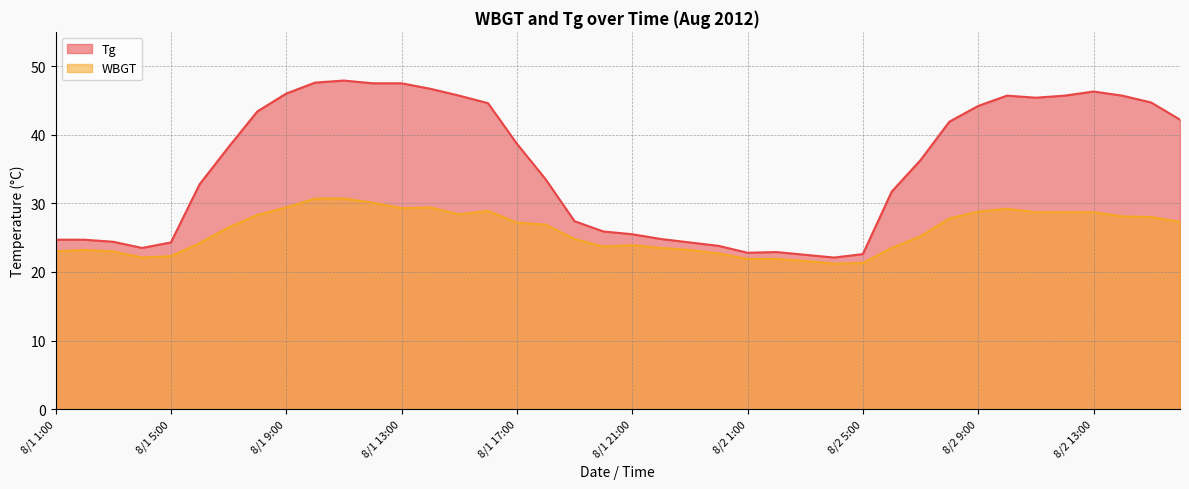

At which label is WBGT closest to 25?

8/1 19:00